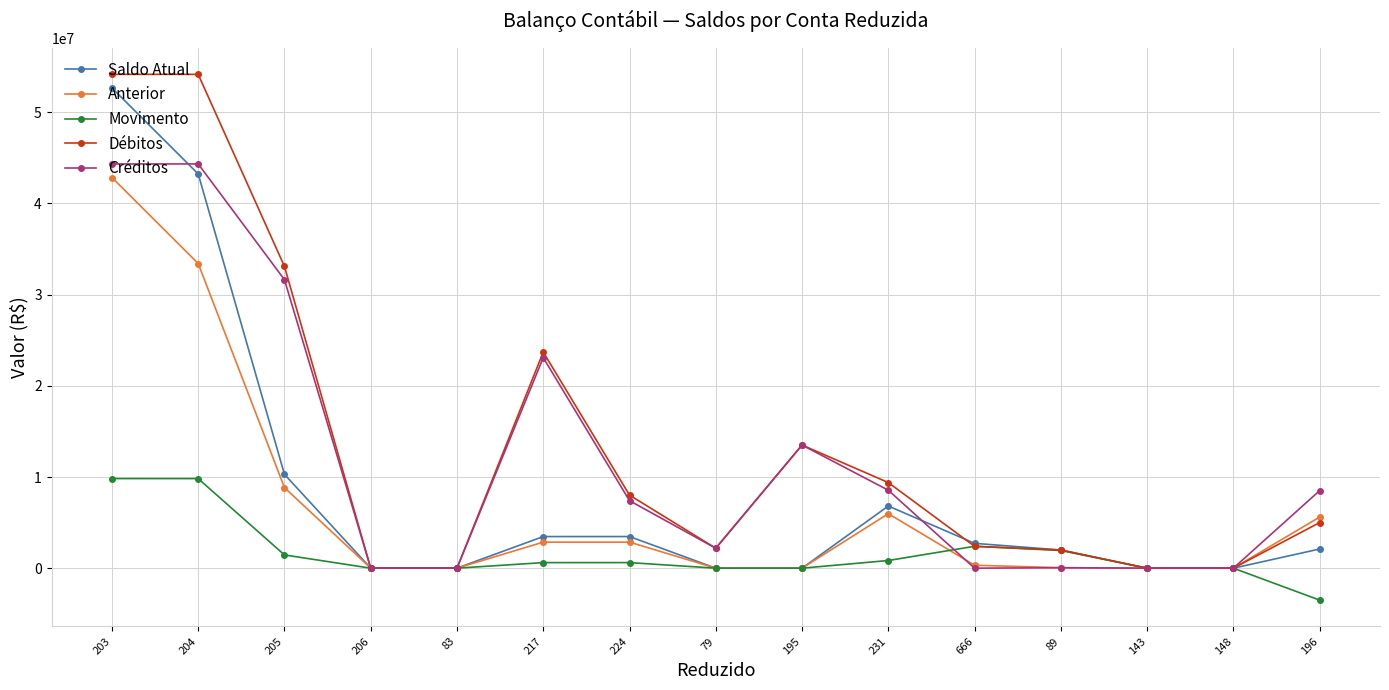

Is it true that Saldo Atual equals 3468338.2 at 217?

True